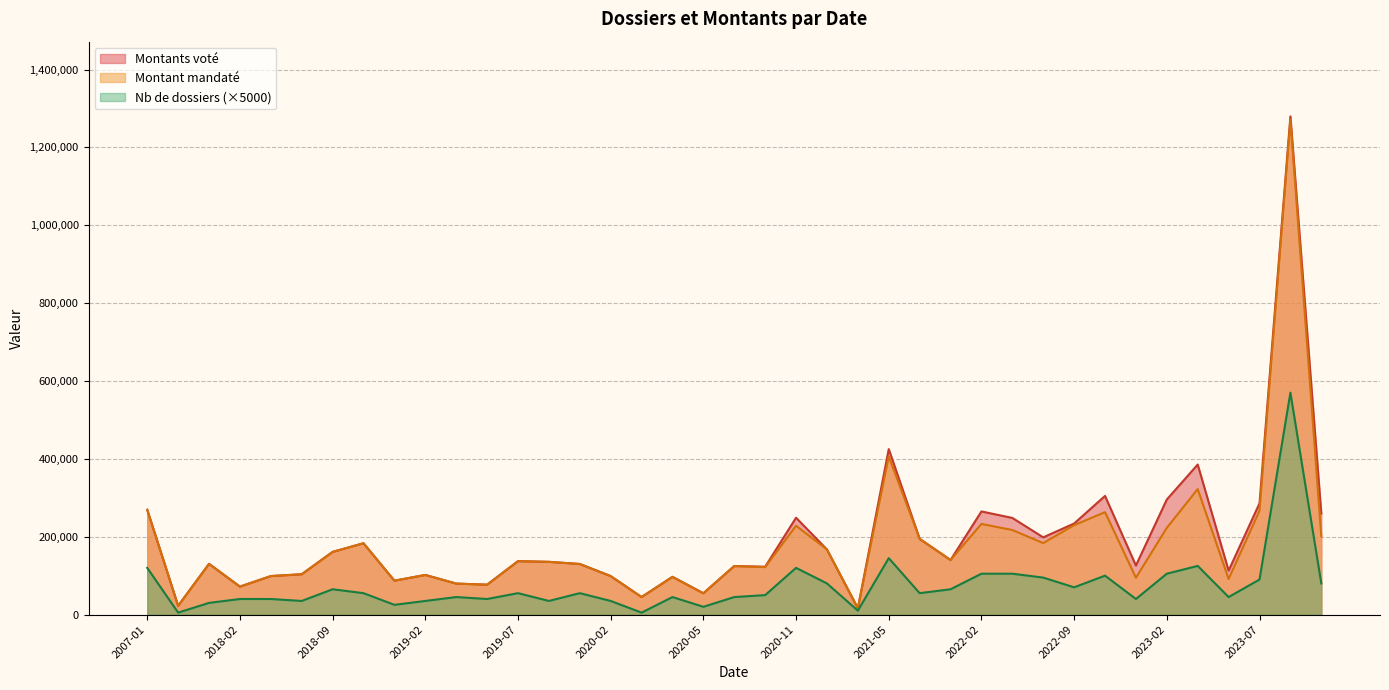

Which series changed the most between 2017-11 and 2023-08?

Montants voté